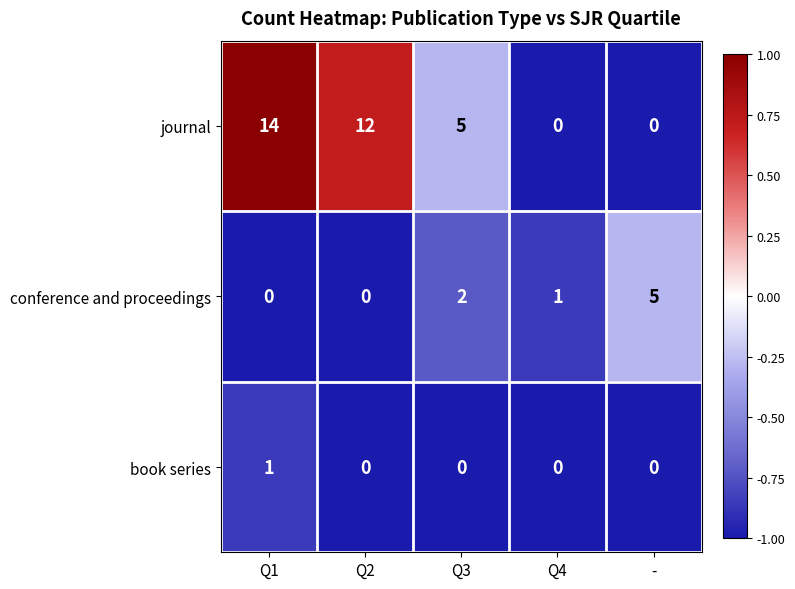

What is the difference between the conference and proceedings values at Q4 and -?

4